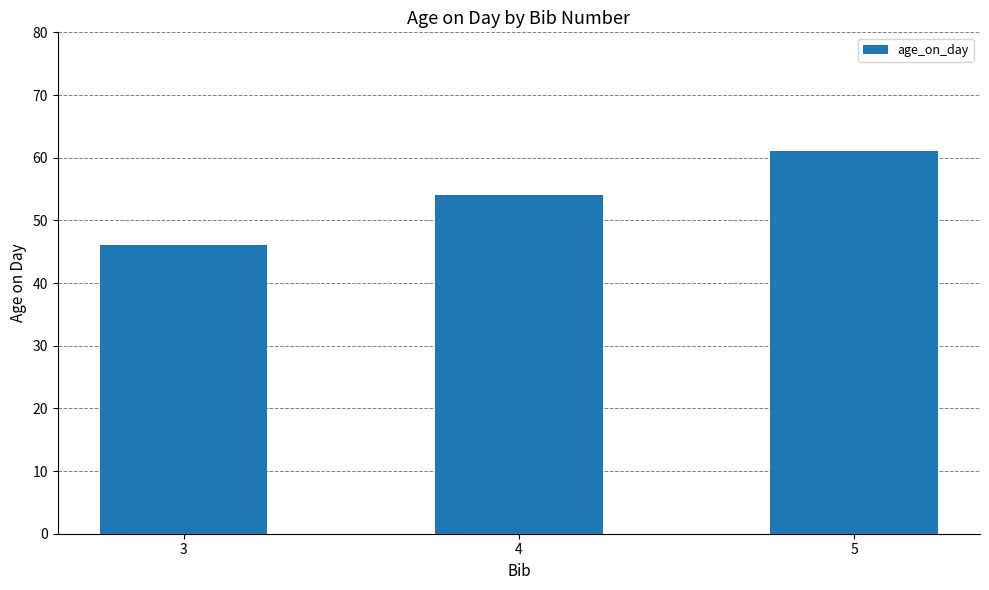

Reading left to right, what are all the values shown in this chart?

46	54	61